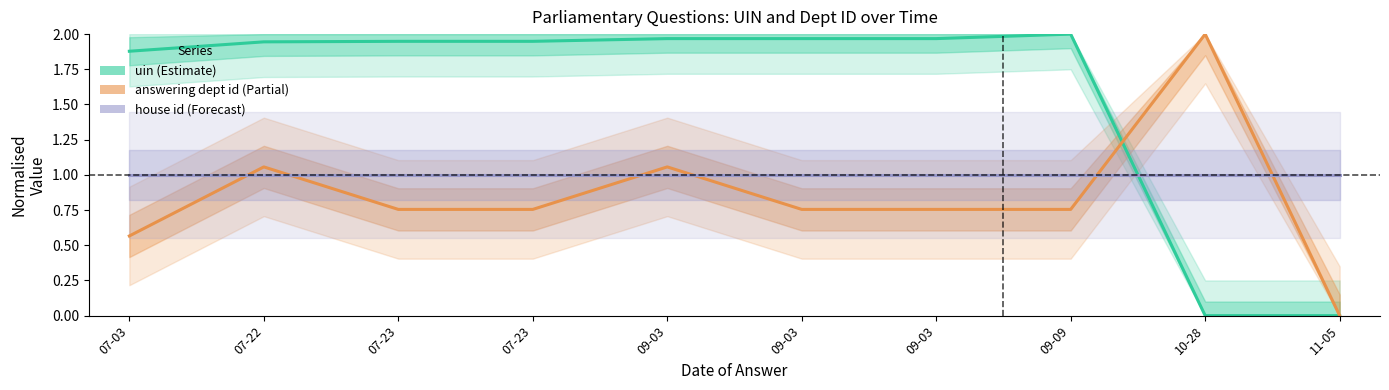

At 07-22, list the series in order from smallest to largest.

house id, answering dept id, uin